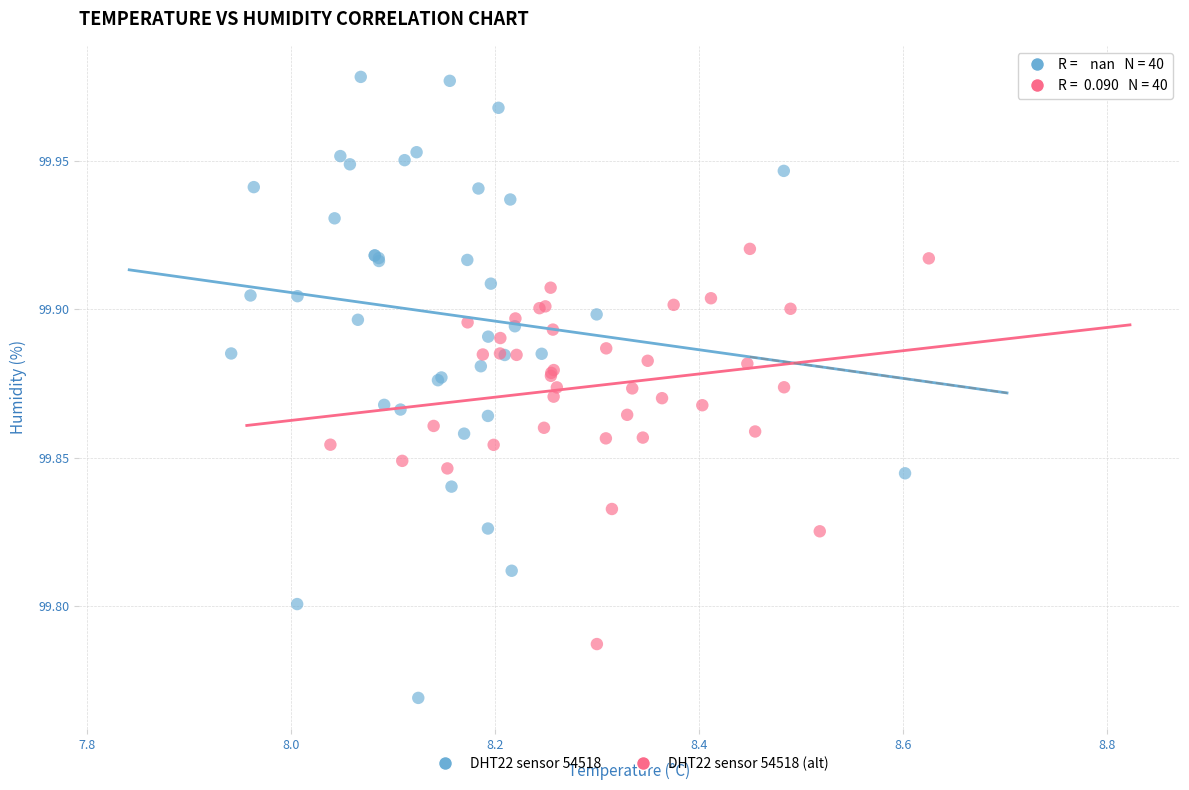

Which series reaches the maximum Y coordinate?

DHT22 sensor 54518